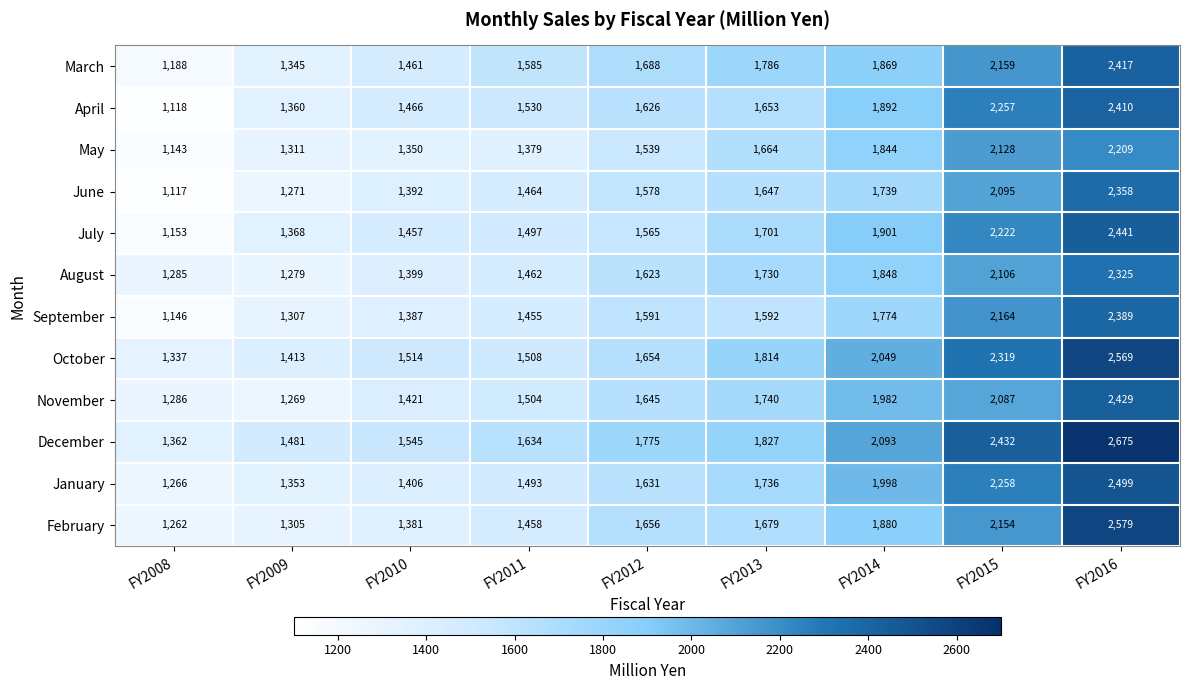

At how many categories does at least one series exceed 2038?

3